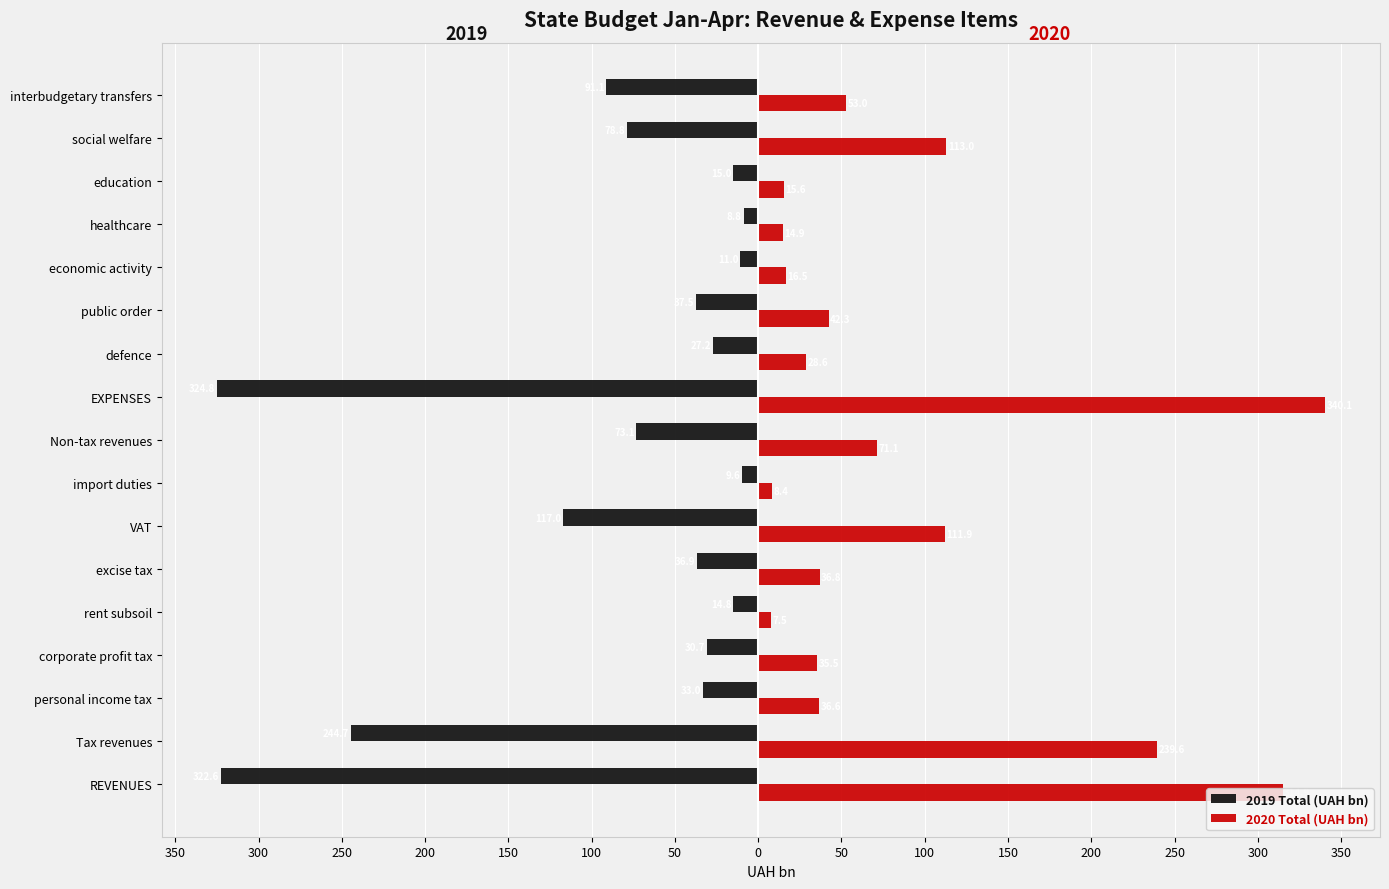

What are all the series names shown in the legend?

2019 Total (UAH bn), 2020 Total (UAH bn)